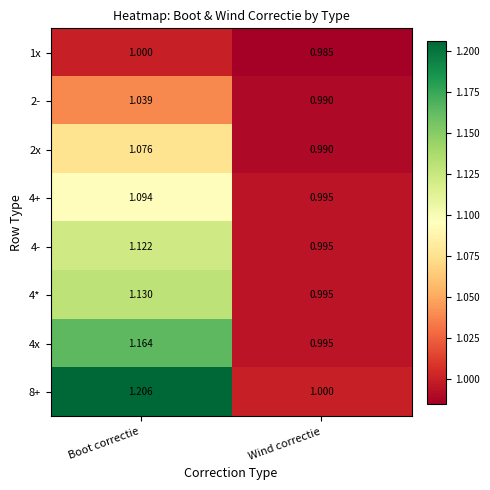

Where is 2x nearest to the value 1?

Wind correctie